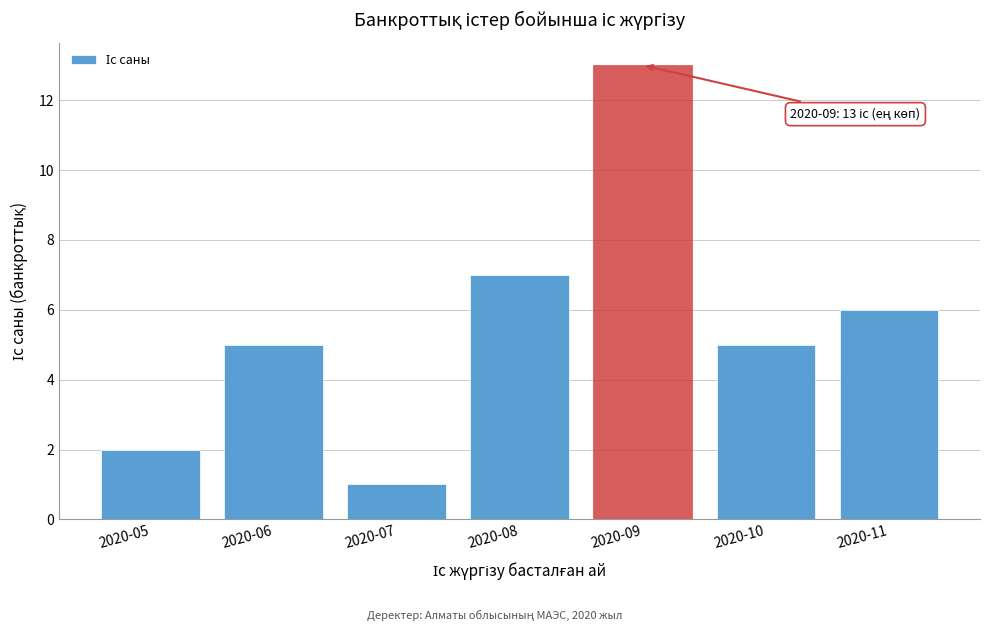

Reading left to right, extract all data points from this chart.

2020-05=2	2020-06=5	2020-07=1	2020-08=7	2020-09=13	2020-10=5	2020-11=6